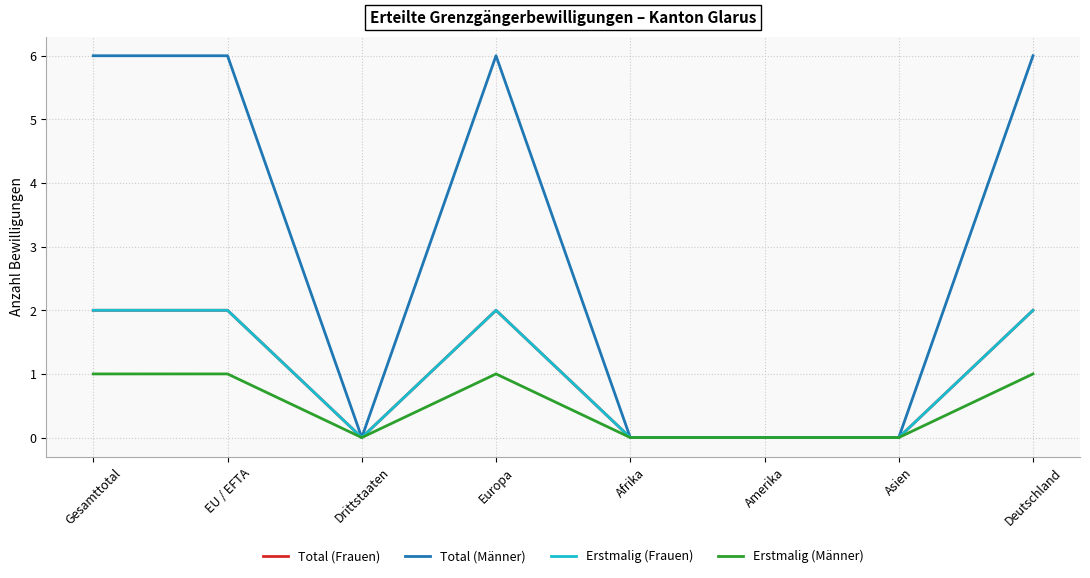

How many interior local valleys does the Total (Frauen) series have?

1